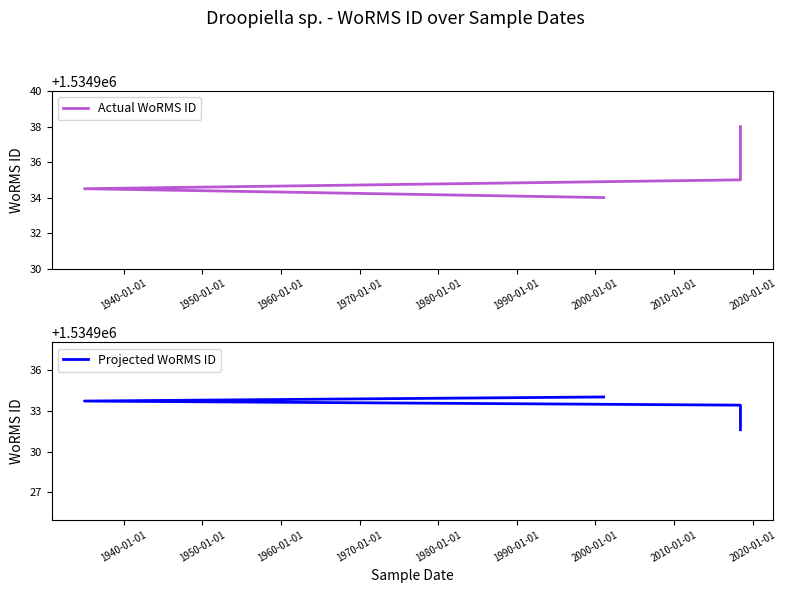

How many distinct data groups are displayed?

2